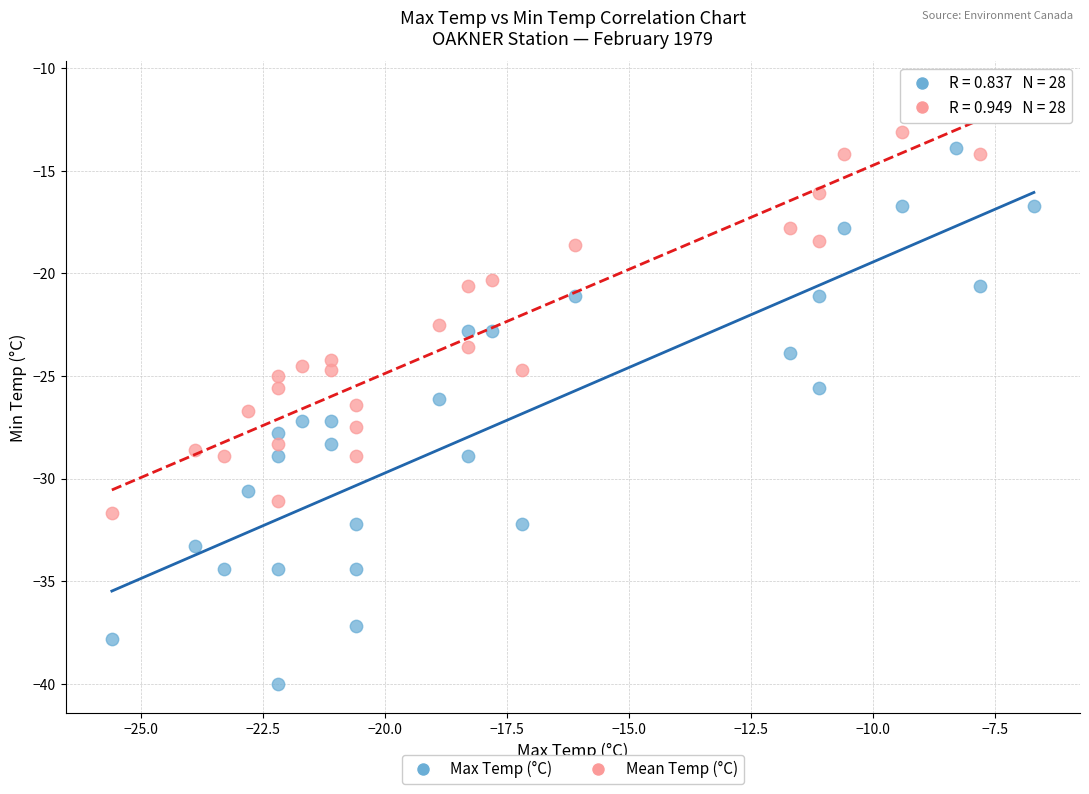

Which series reaches the minimum Y coordinate?

Max Temp (°C)